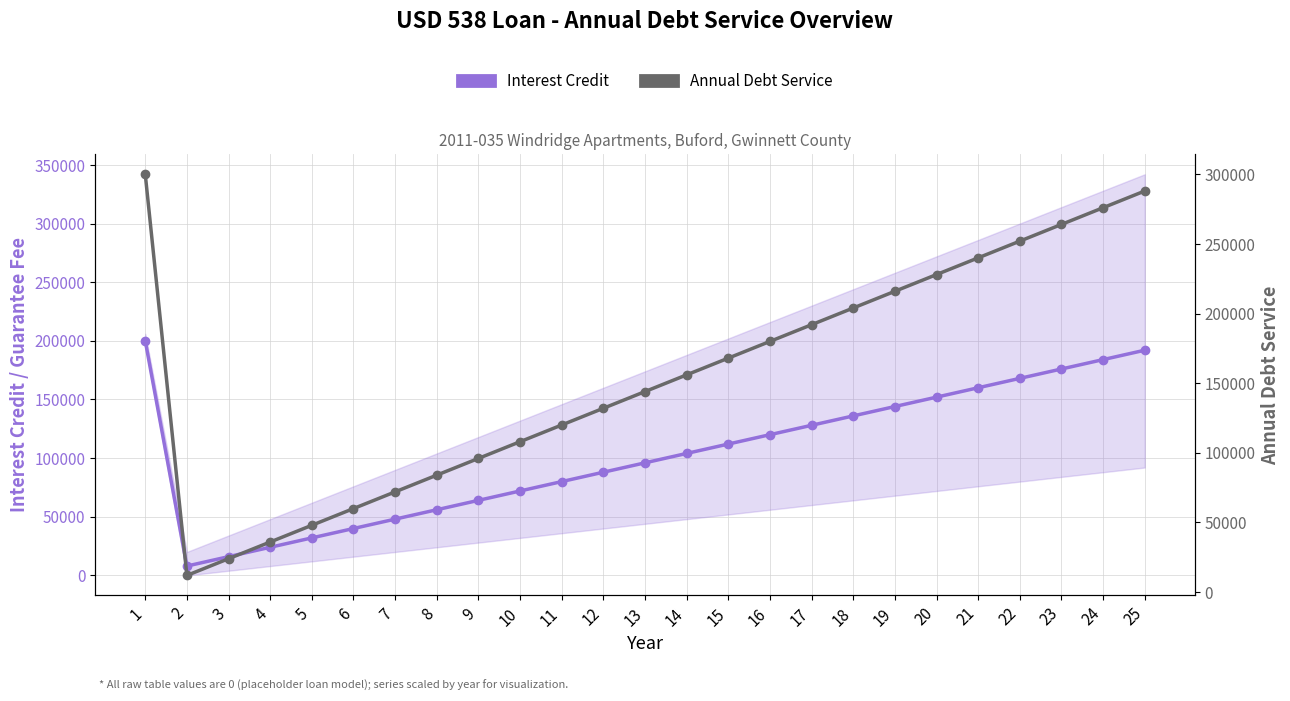

What is the value of the Interest Credit point at the 11th from the left?

80000